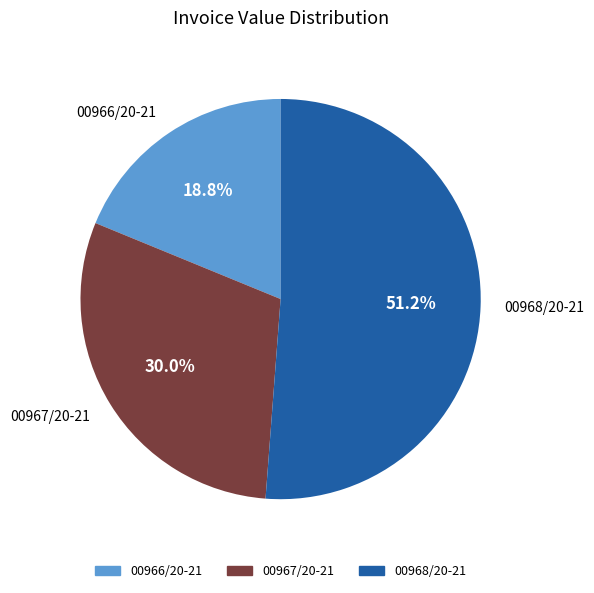

Does 00966/20-21 represent more than half of the total?

No